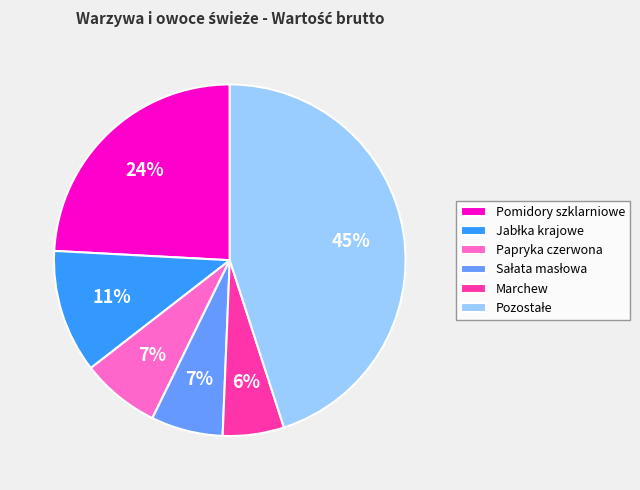

Is there any slice that represents more than half of the pie?

No